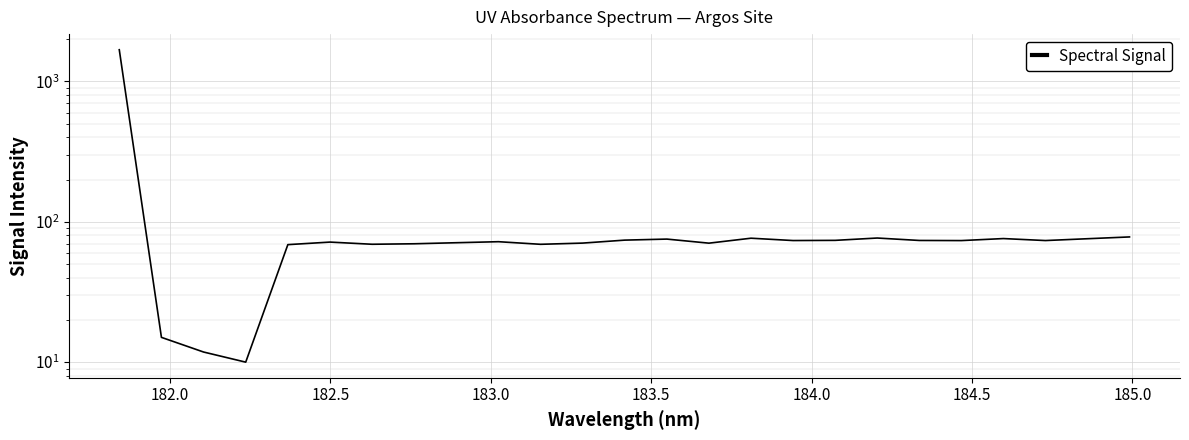

What is the maximum value shown in the chart?

1681.8